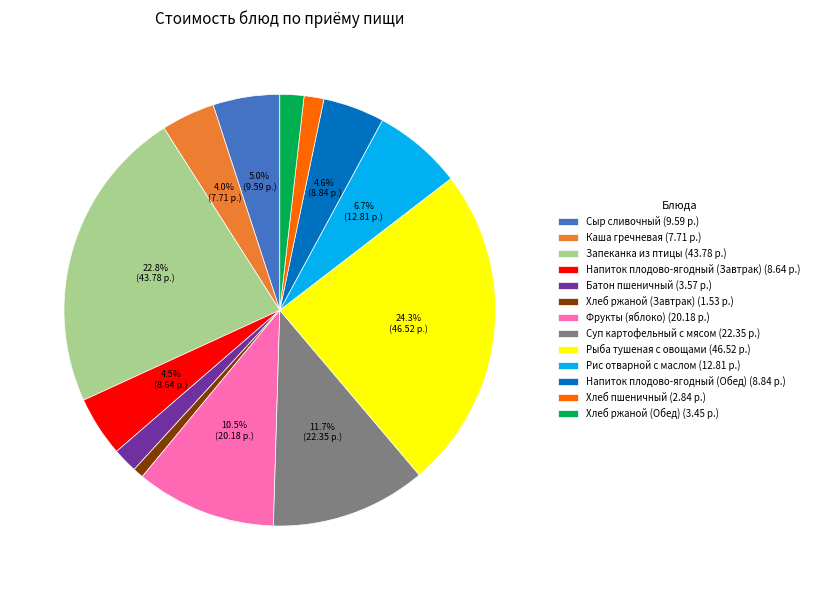

Do Рыба тушеная с овощами and Суп картофельный с мясом together represent more than half of the pie?

No